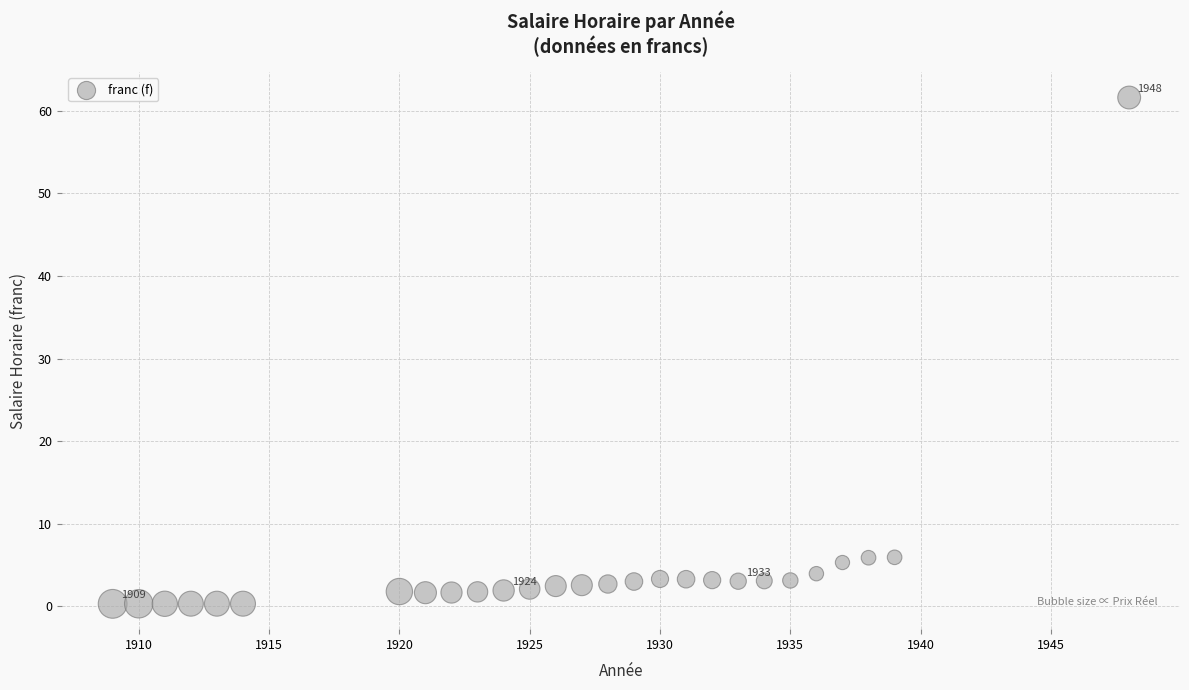

What is the range of Y values (max minus min)?

61.3